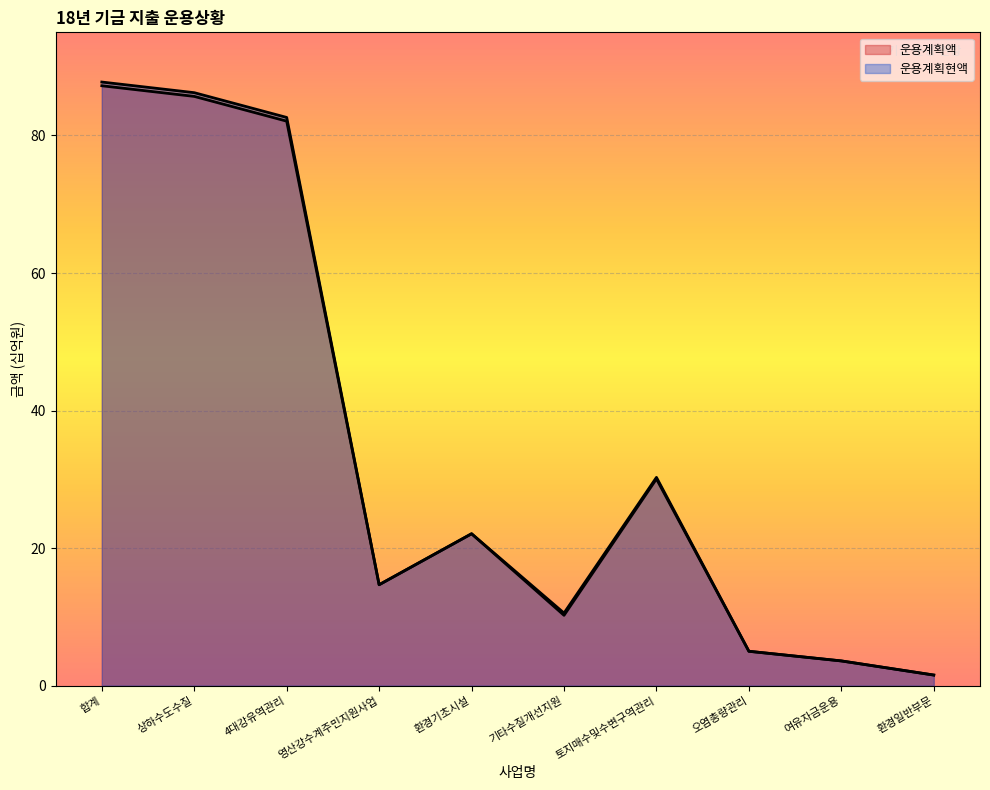

Does the chart display data point markers on the line(s)?

No